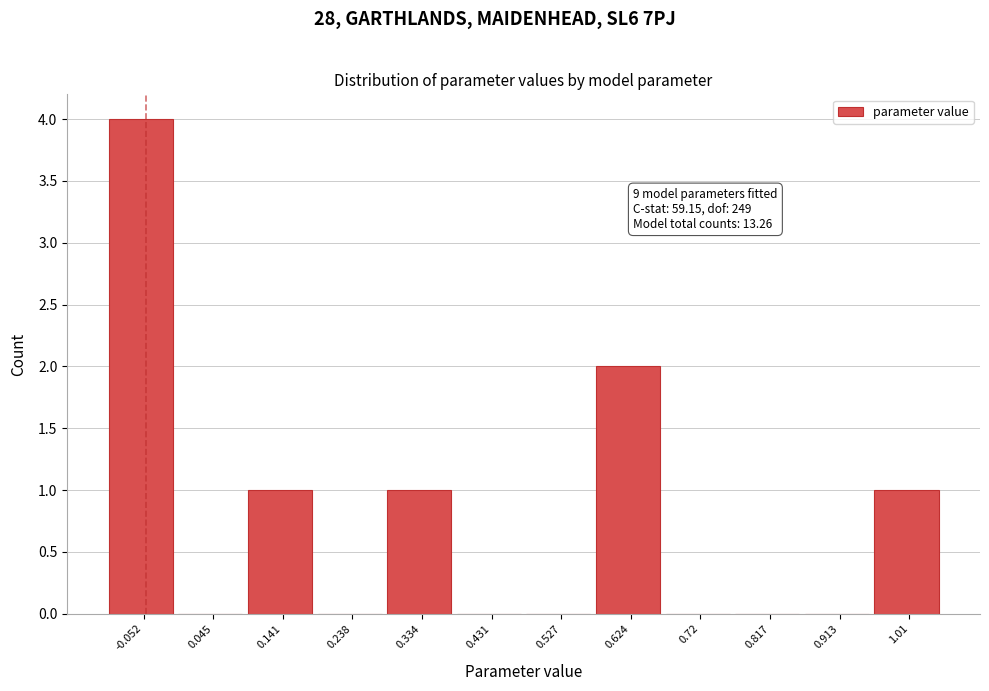

Reading left to right, what are all the values shown in this chart?

-0.052=4	0.045=0	0.141=1	0.238=0	0.334=1	0.431=0	0.527=0	0.624=2	0.72=0	0.817=0	0.913=0	1.01=1